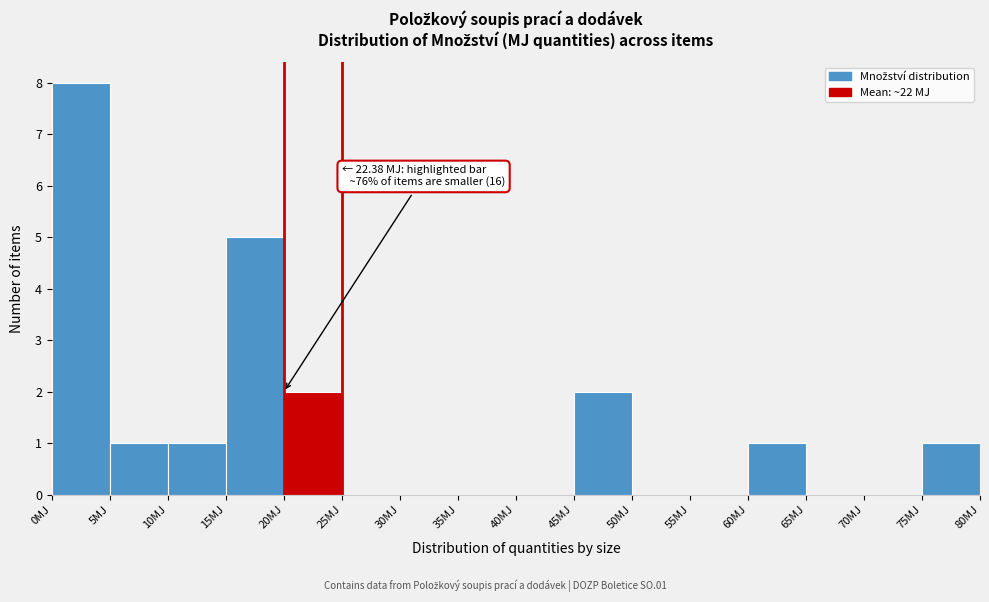

Over which range of the x-axis is the bar tallest?

0 to 5